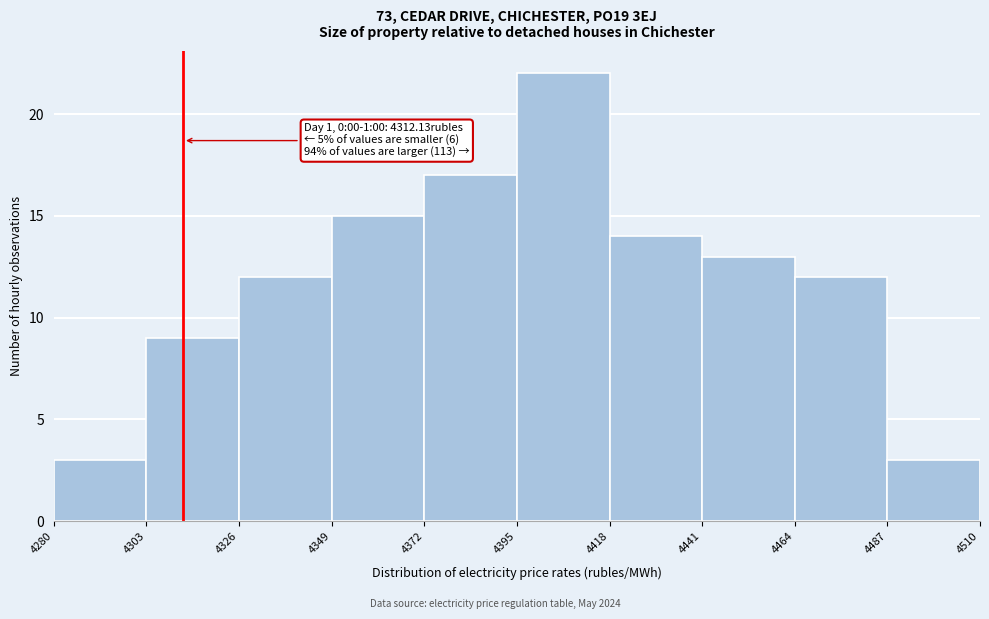

Over which range of the x-axis is the bar tallest?

4395 to 4418